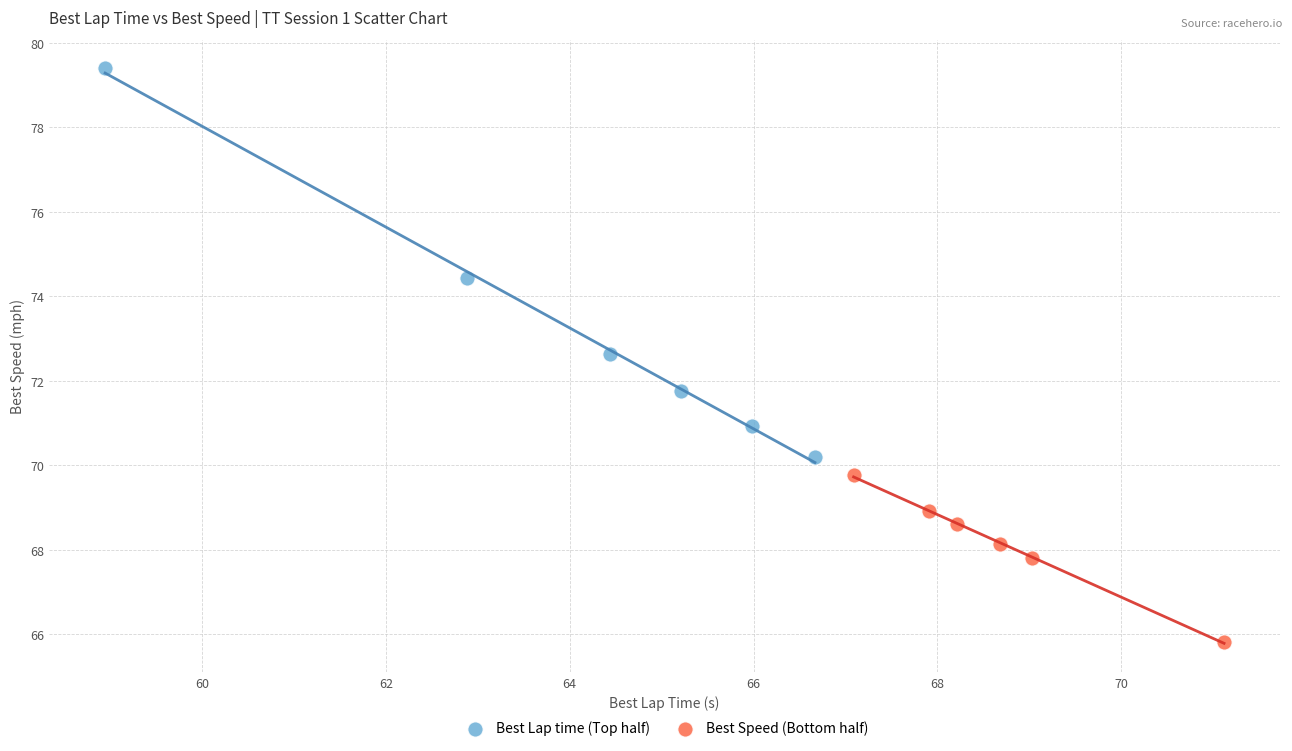

Which series contains the lowest Y value?

Best Speed (Bottom half)